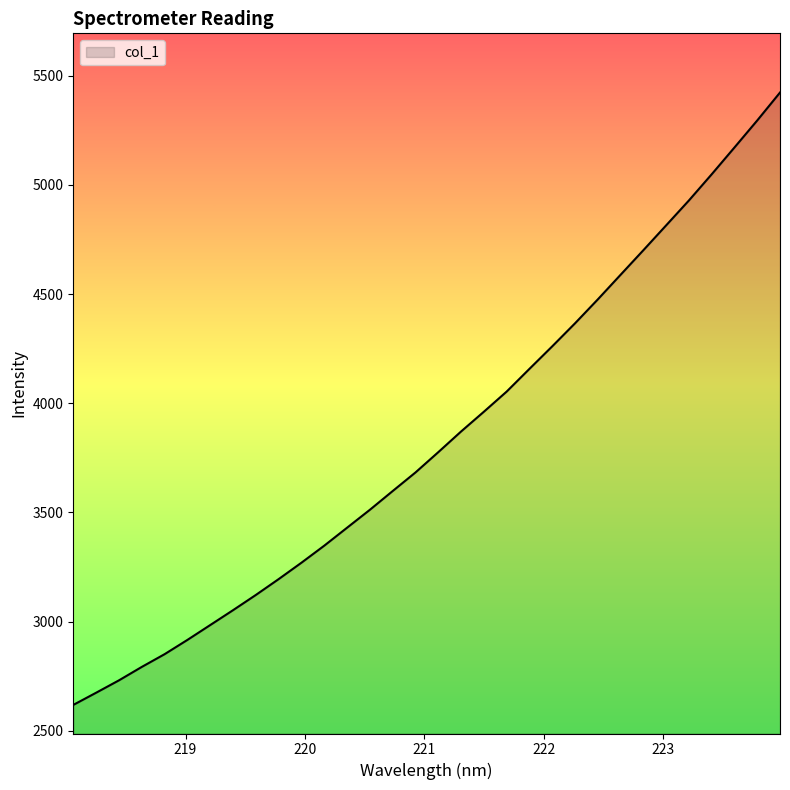

What is the difference between the maximum and minimum values?

2804.8